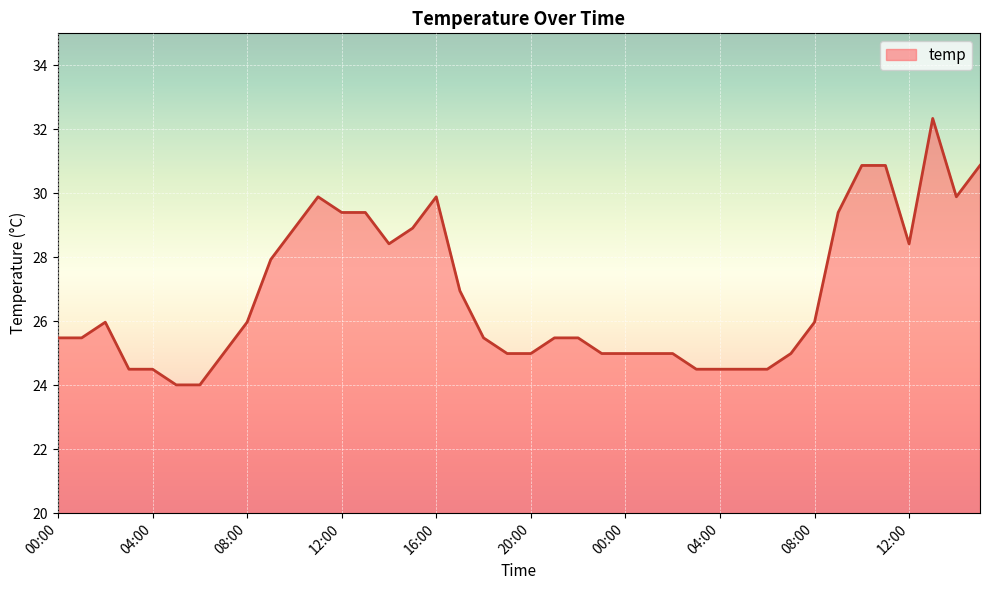

What is the difference between the maximum and minimum values?

8.3